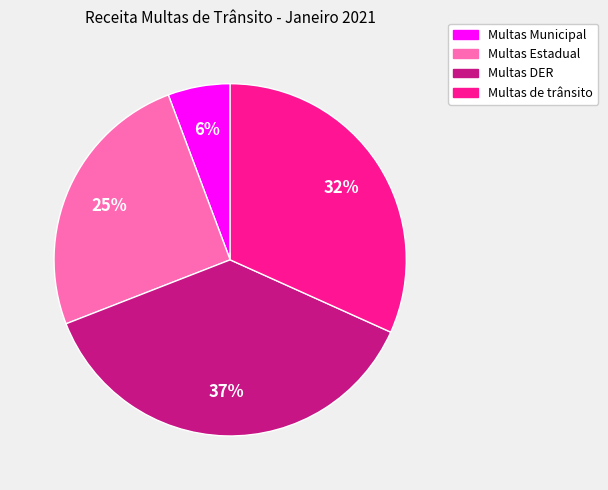

Is the sum of Multas Estadual and Multas Municipal greater than half?

No